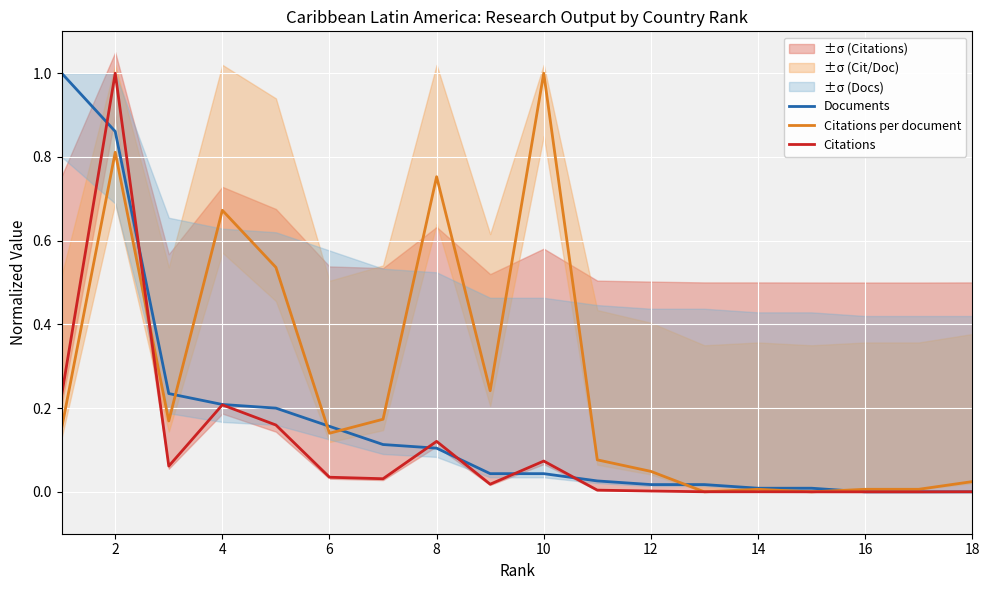

Which series has the largest total across all categories?

Citations per document